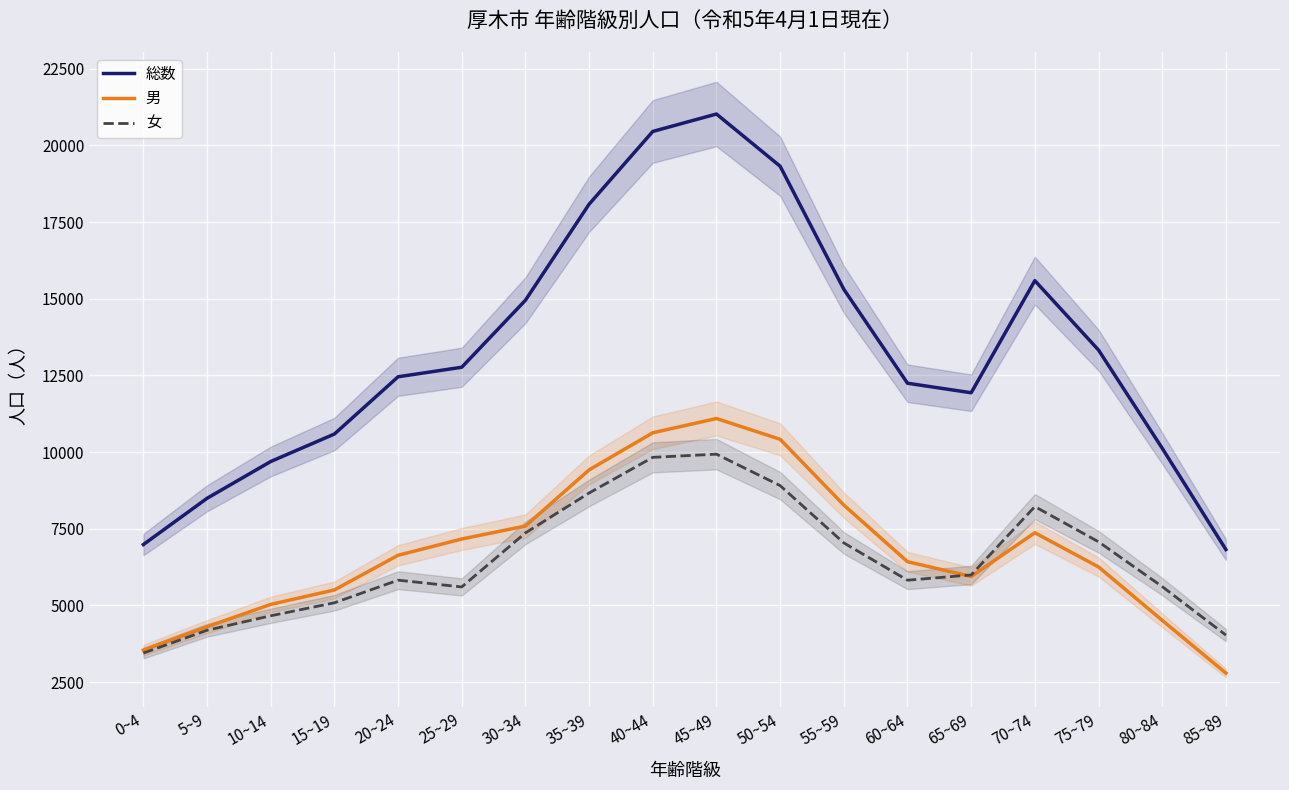

How many interior local peaks does the 男 series have?

2